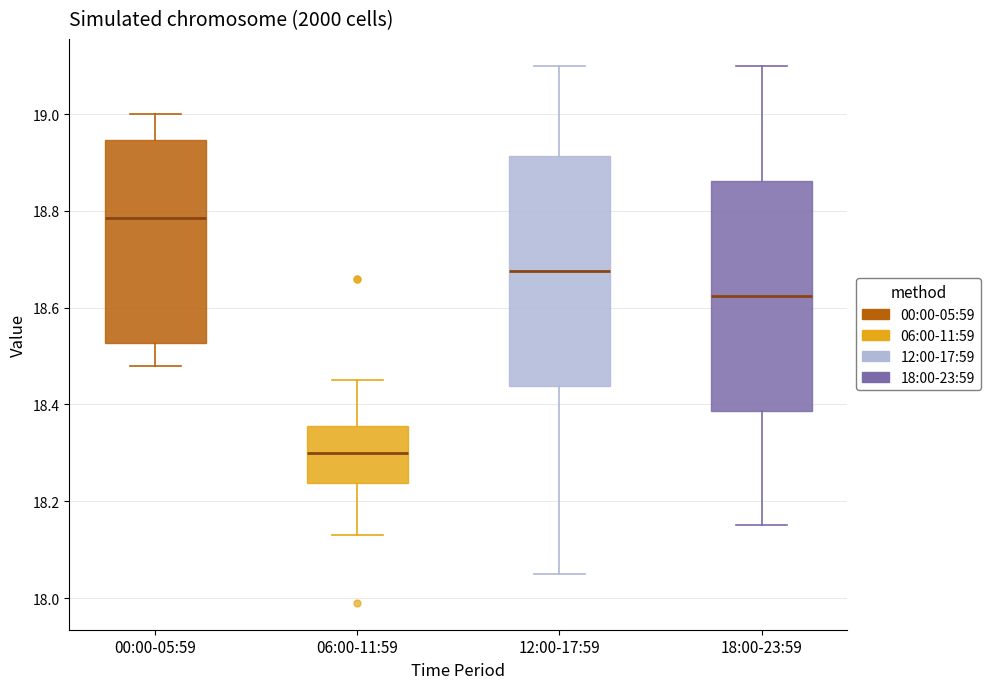

Which box has the highest median line?

00:00-05:59